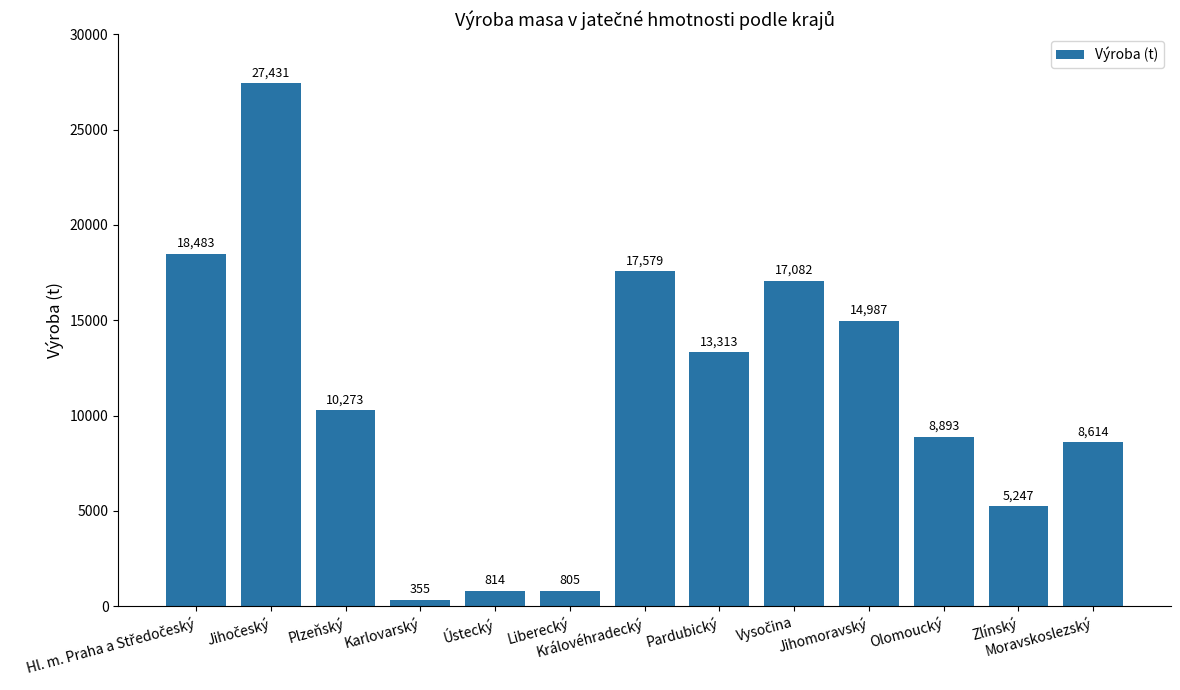

Approximately how many times larger is the value at Olomoucký compared to Jihomoravský?

0.6